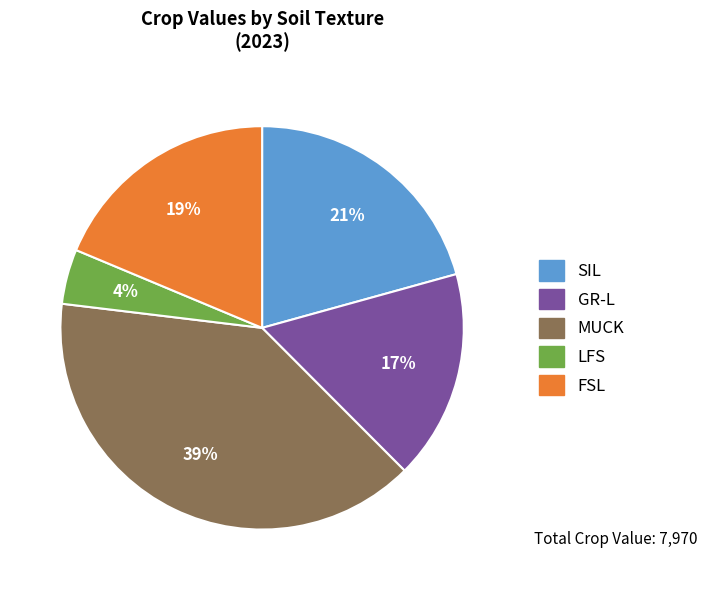

Which has a higher value, MUCK or GR-L?

MUCK